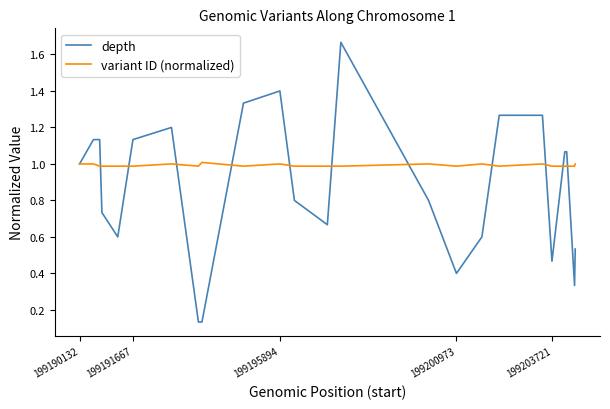

What is the average value of the depth series?

0.9